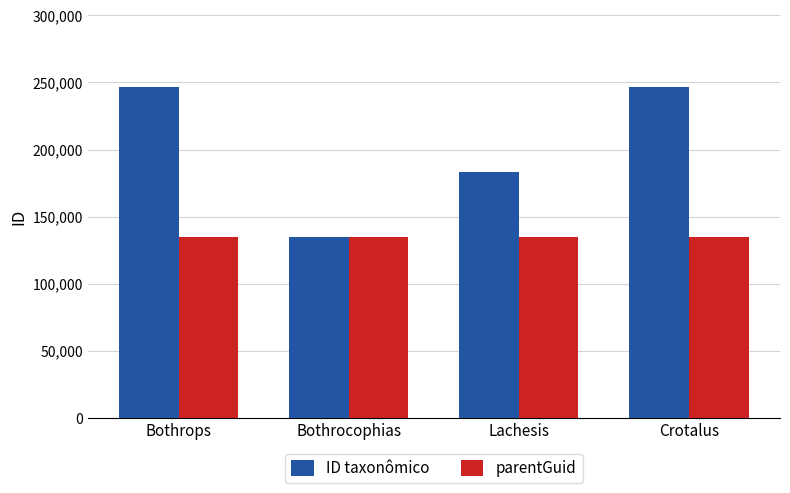

What is the lowest value of the ID taxonômico series?

134962